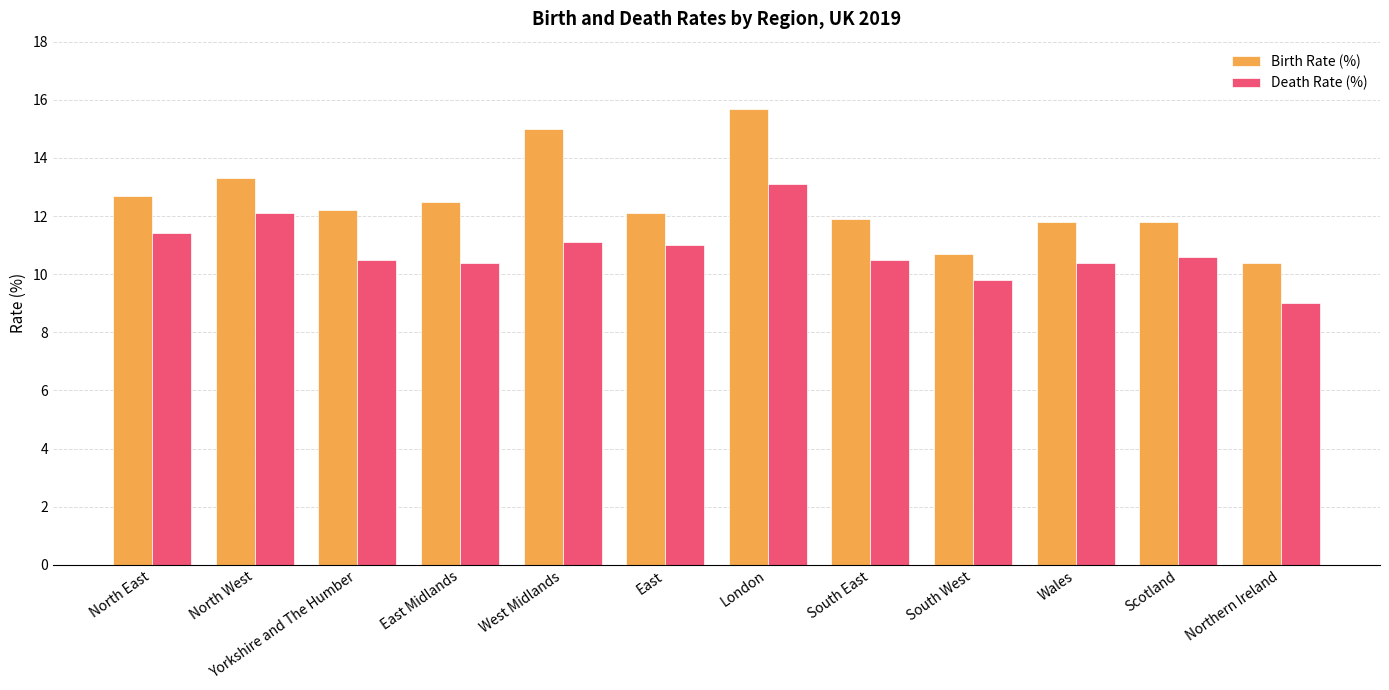

Which category has the lowest value across all series?

Northern Ireland